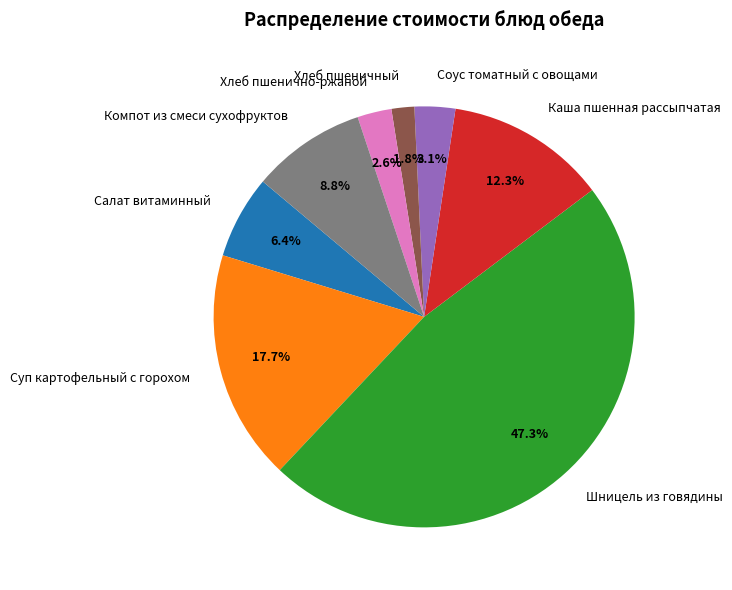

To the nearest percent, what is the difference between the largest and smallest slice percentages?

46%